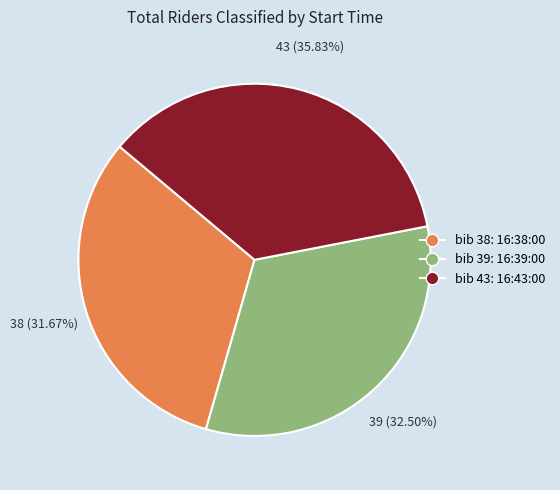

Does any single category account for the majority?

No